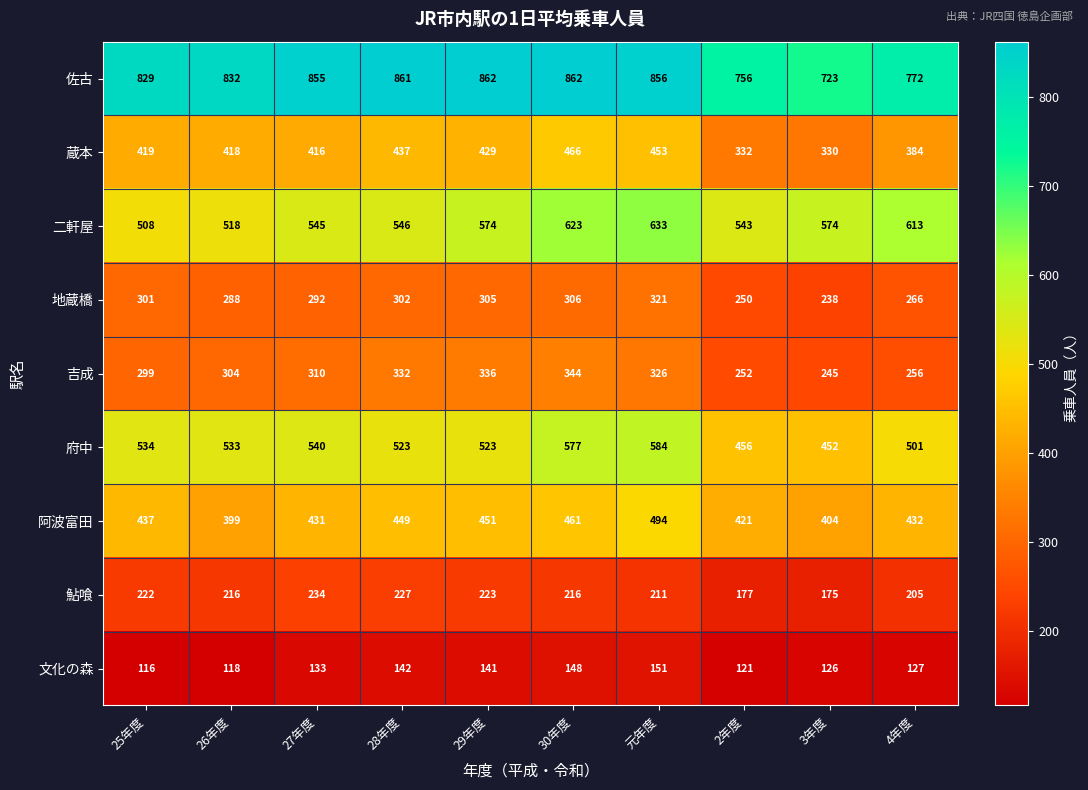

Where is 蔵本 nearest to the value 398?

4年度